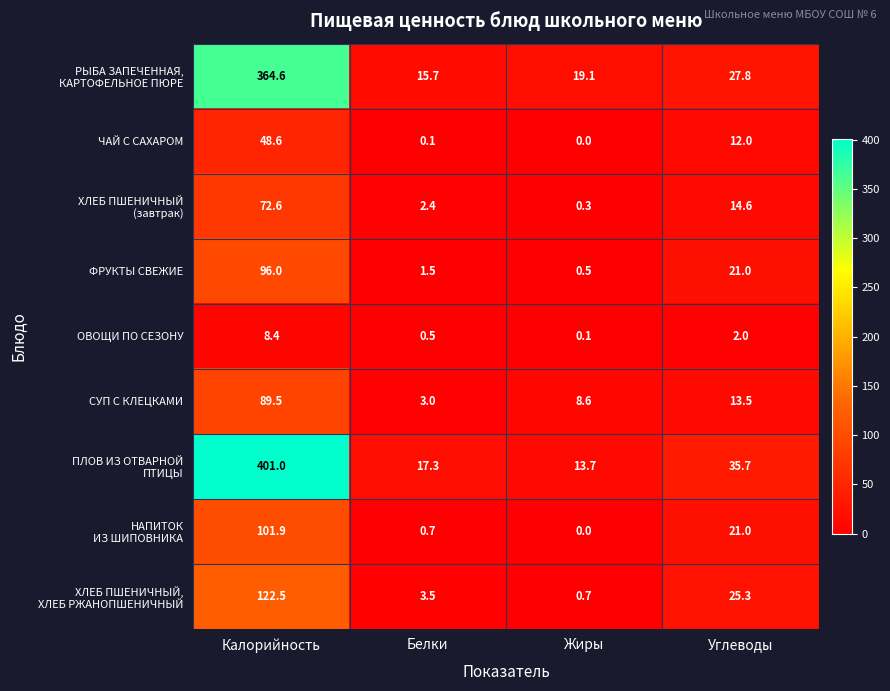

Which category has the highest value across all series?

Калорийность